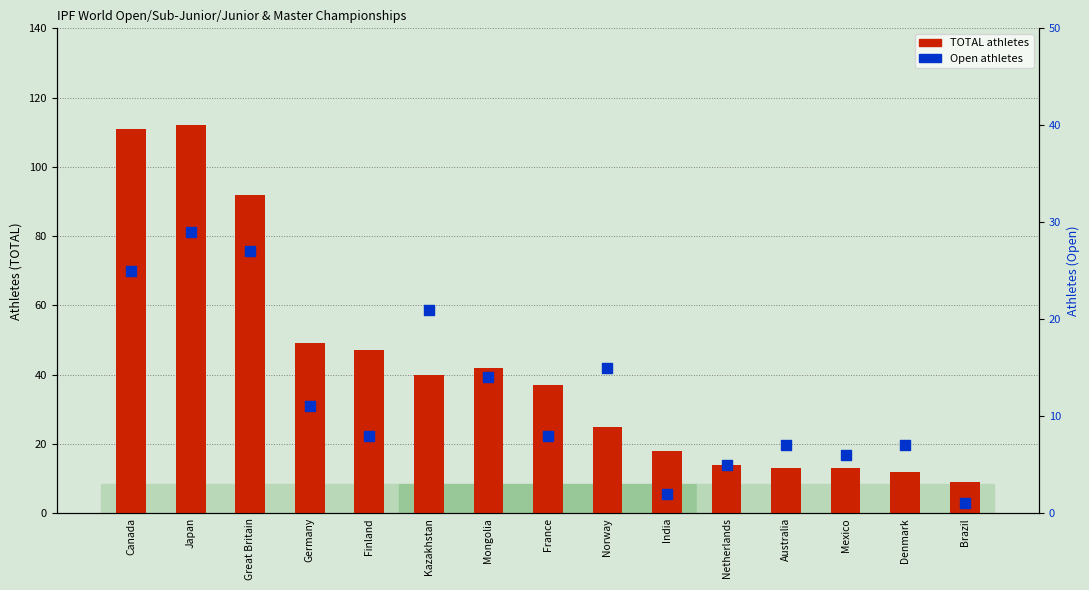

At which category is the sum across all series the highest?

Japan